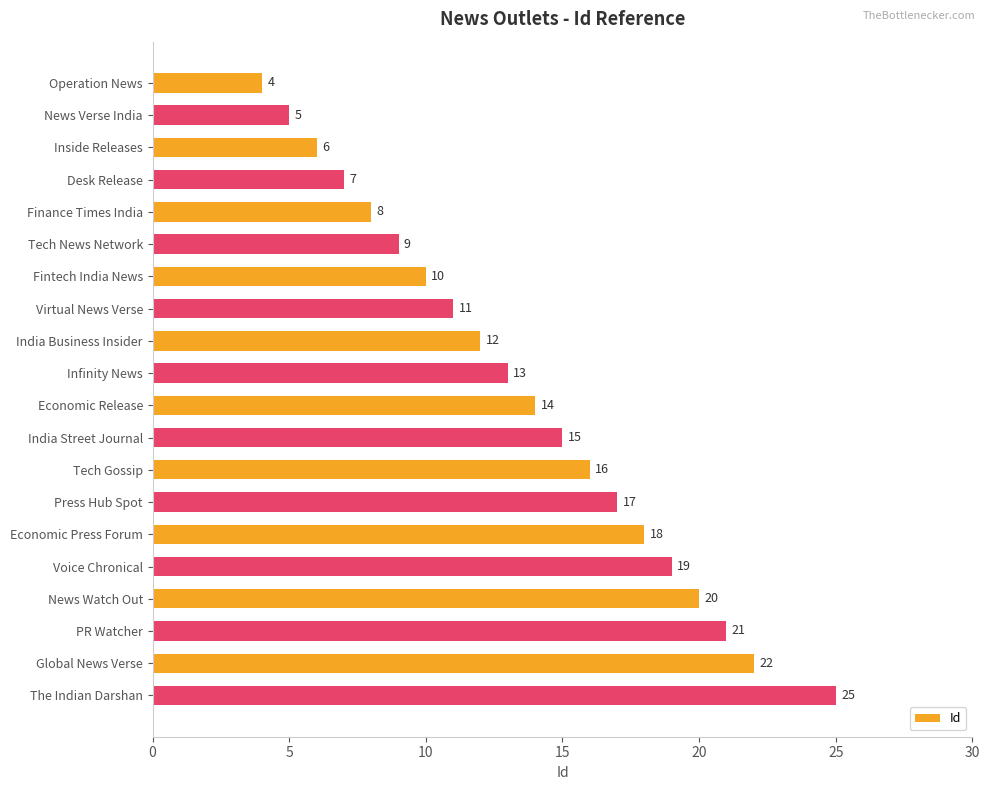

How many data points does each series have?

20